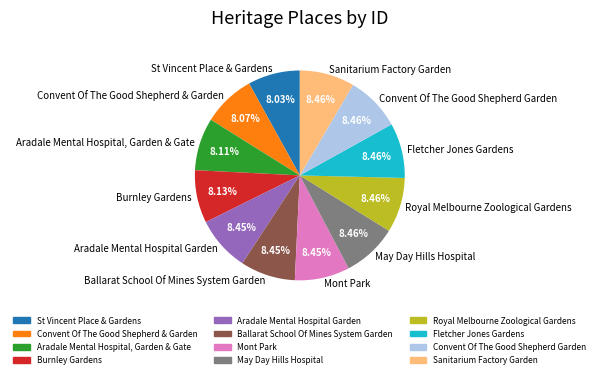

Count the number of slices in the pie.

12